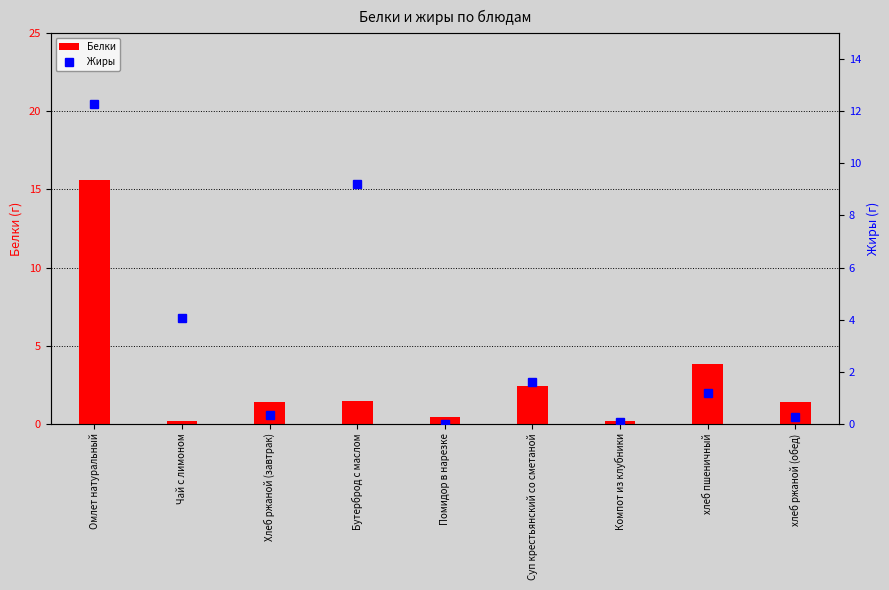

What is the label of the 9th bar from the right?

Омлет натуральный